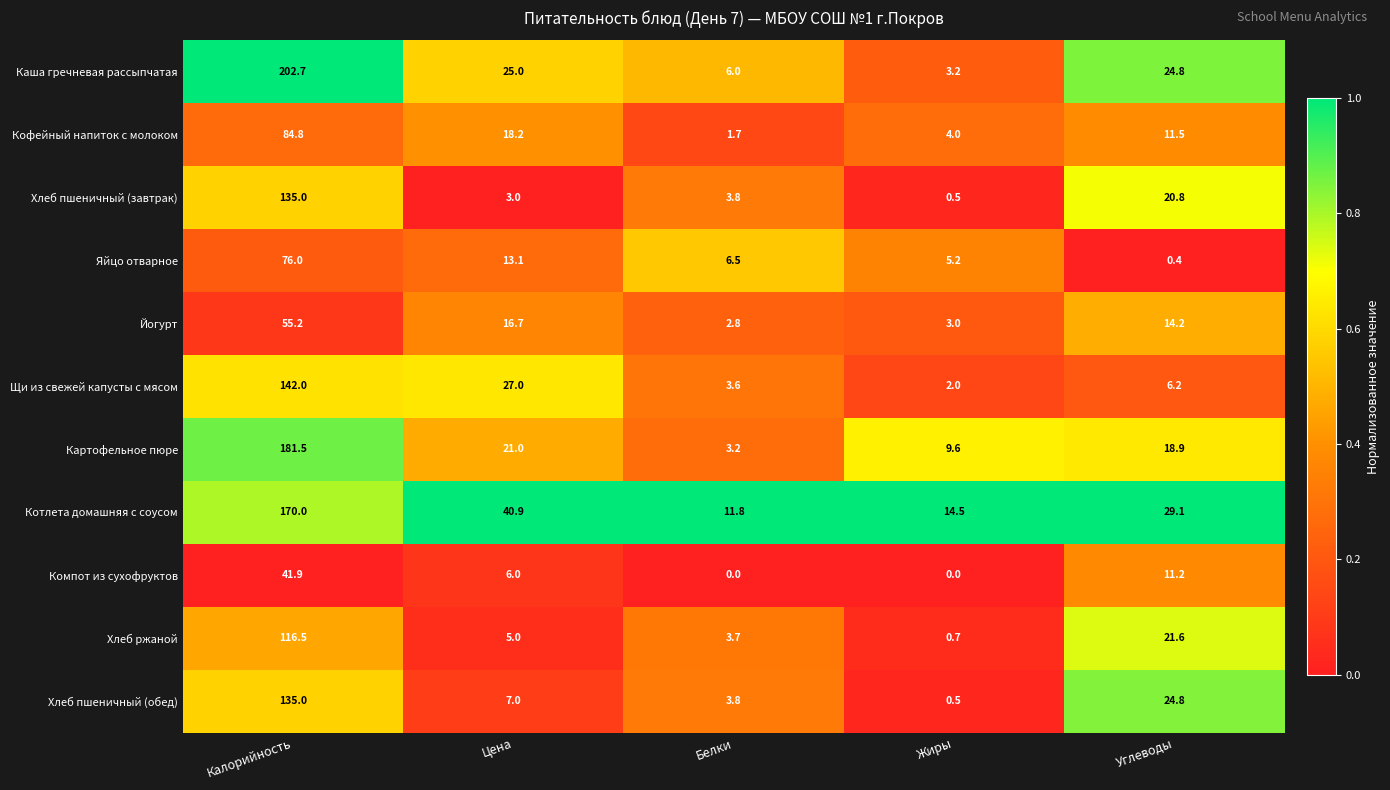

Which category has the lowest value in the Хлеб пшеничный (завтрак) series?

Жиры